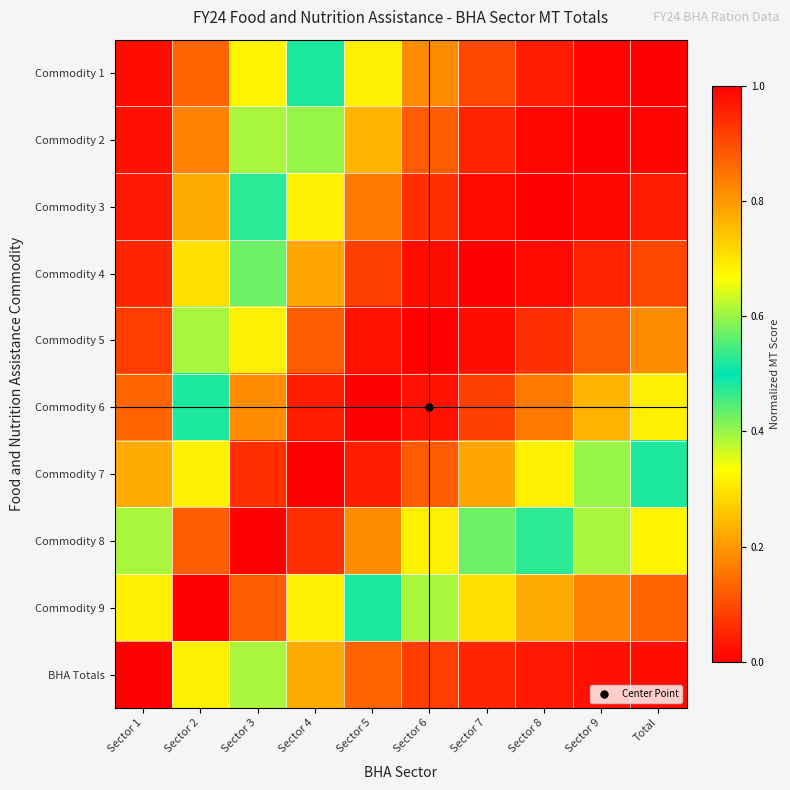

What is the greatest value displayed?

1.0